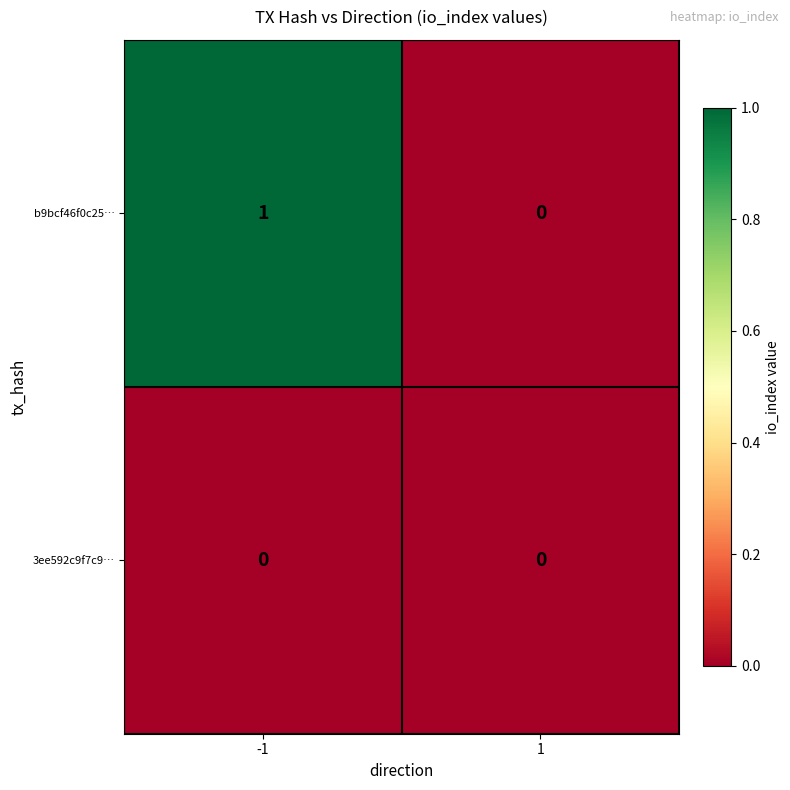

Rank the categories by b9bcf46f0c25… value from highest to lowest.

-1, 1